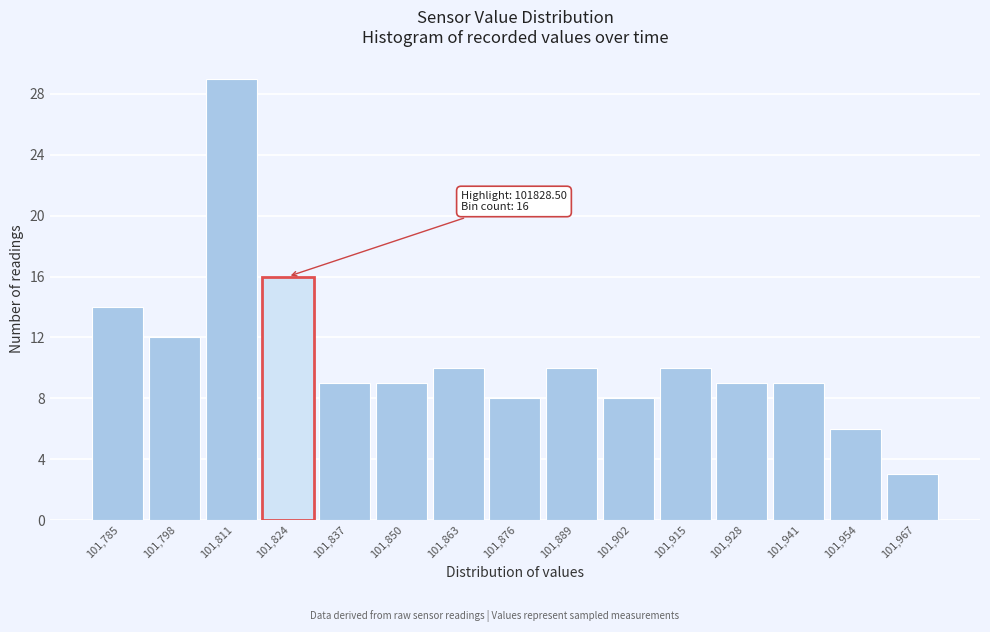

Reading right to left, extract all data points from this chart.

3	6	9	9	10	8	10	8	10	9	9	16	29	12	14